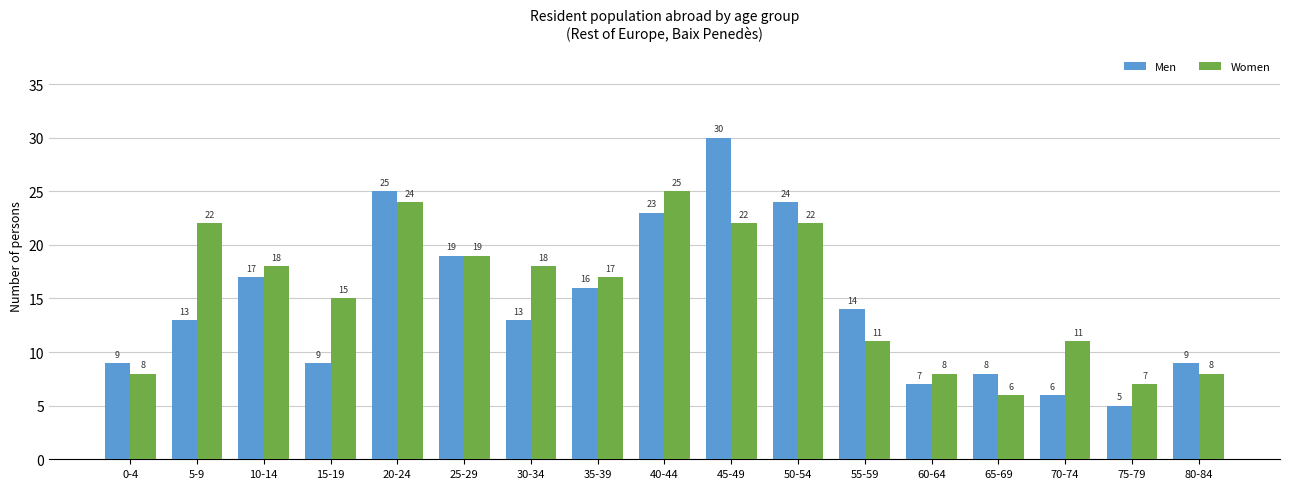

Rank the series at 30-34 from highest to lowest value.

Women, Men